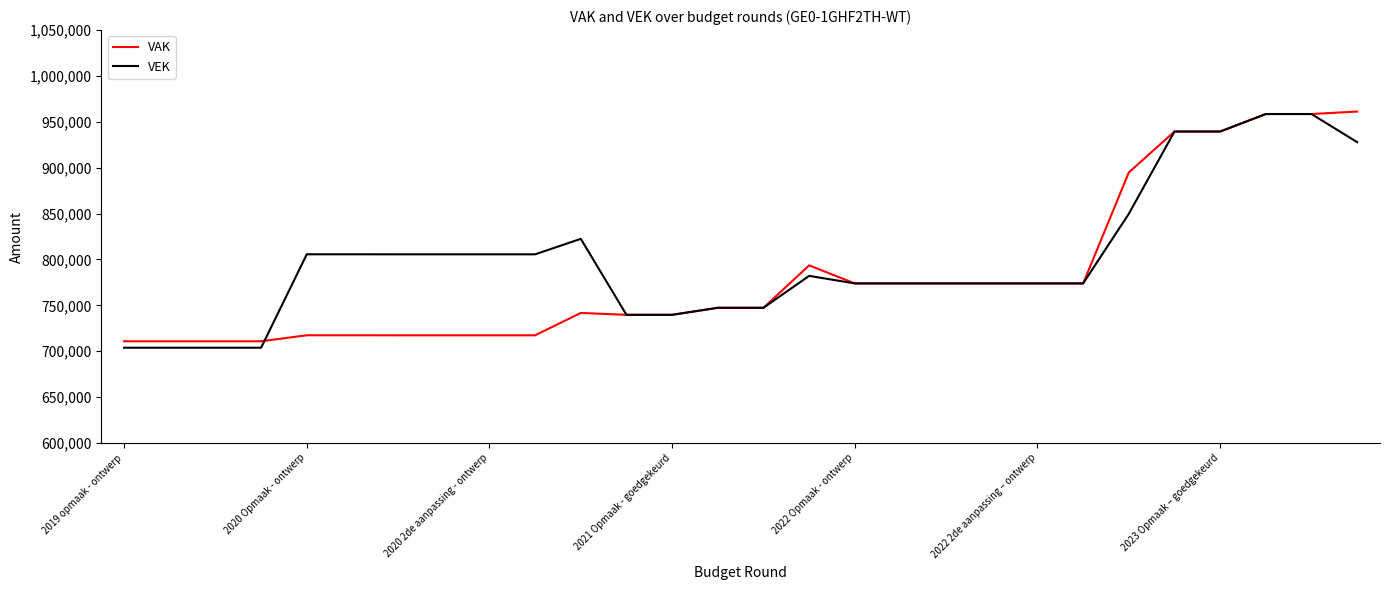

What is the minimum value shown in the chart?

703818